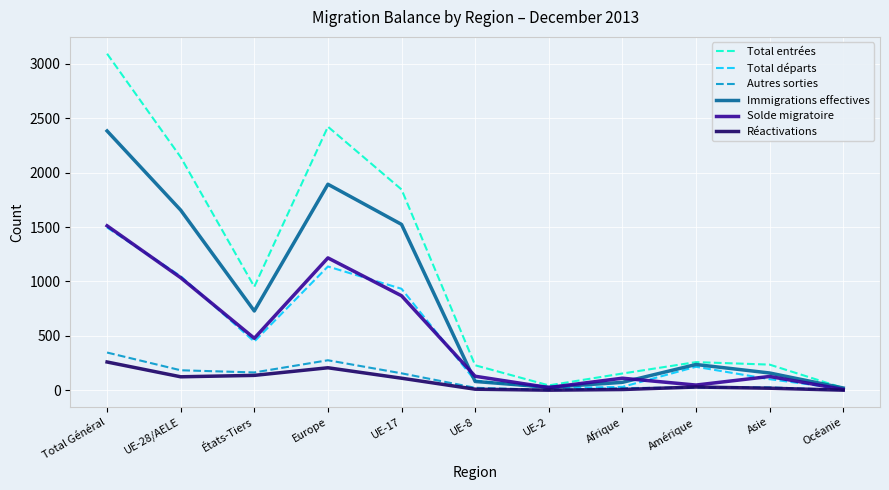

Which series has the widest spread of values?

Total entrées